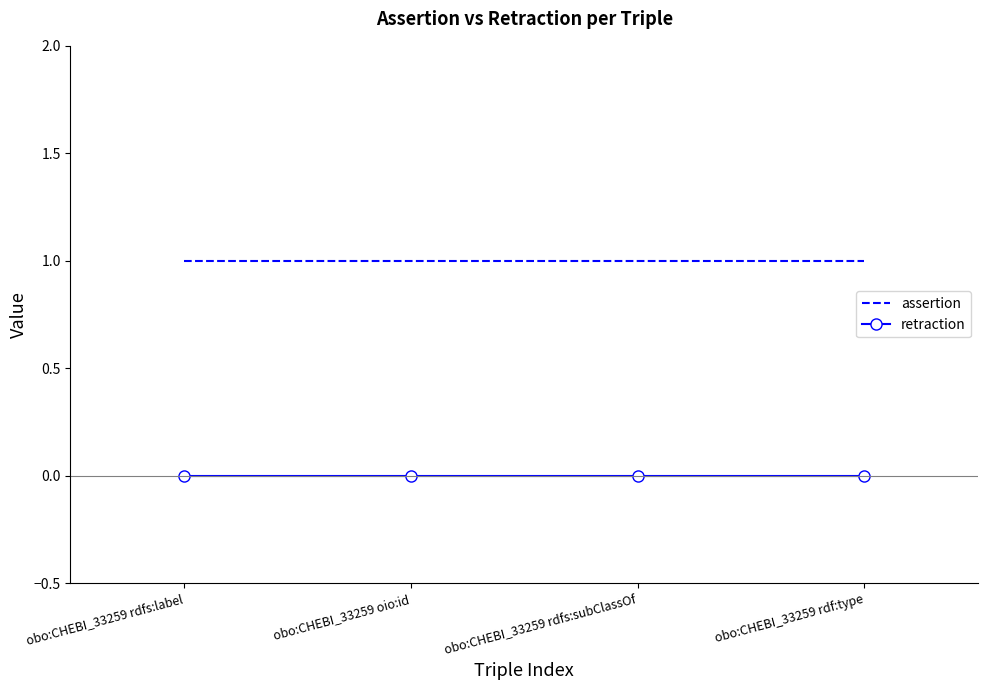

Rank the series at obo:CHEBI_33259 rdfs:label from highest to lowest value.

assertion, retraction